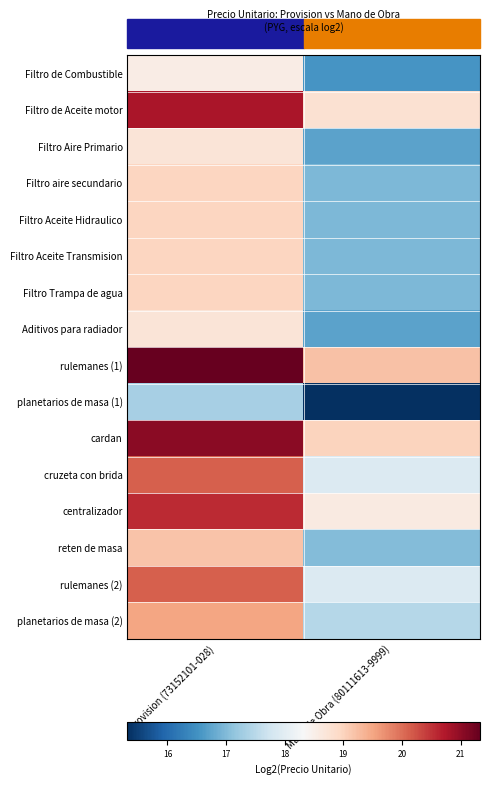

Which series has the largest total across all categories?

rulemanes (1)